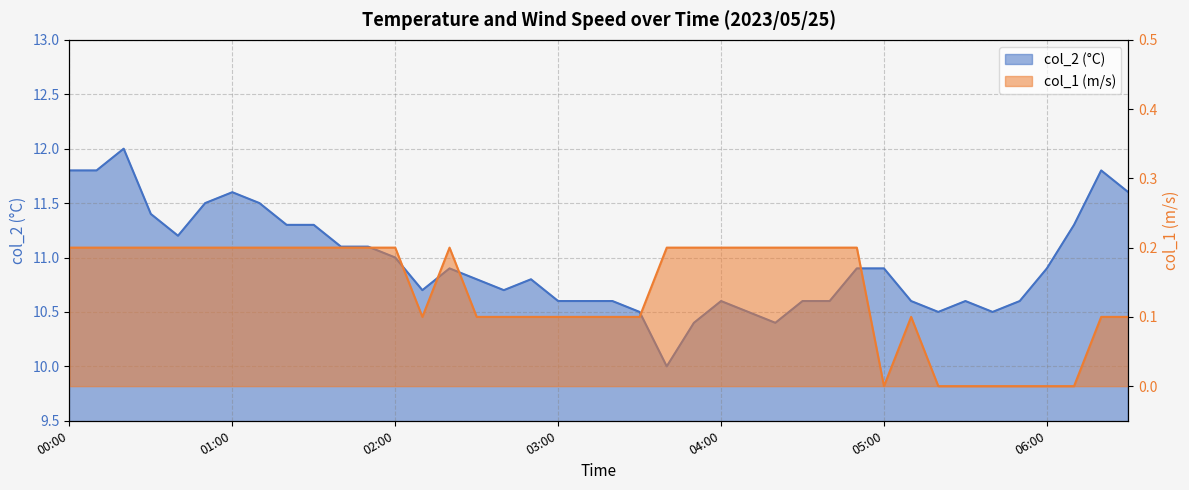

At which category is the sum across all series the highest?

00:20